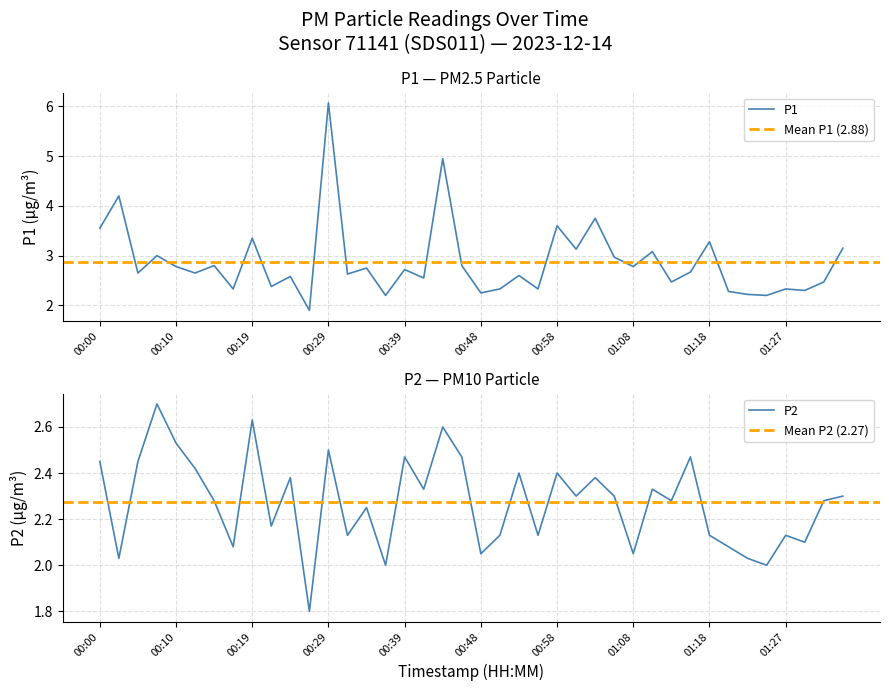

How many data points in P1 are above 2?

39